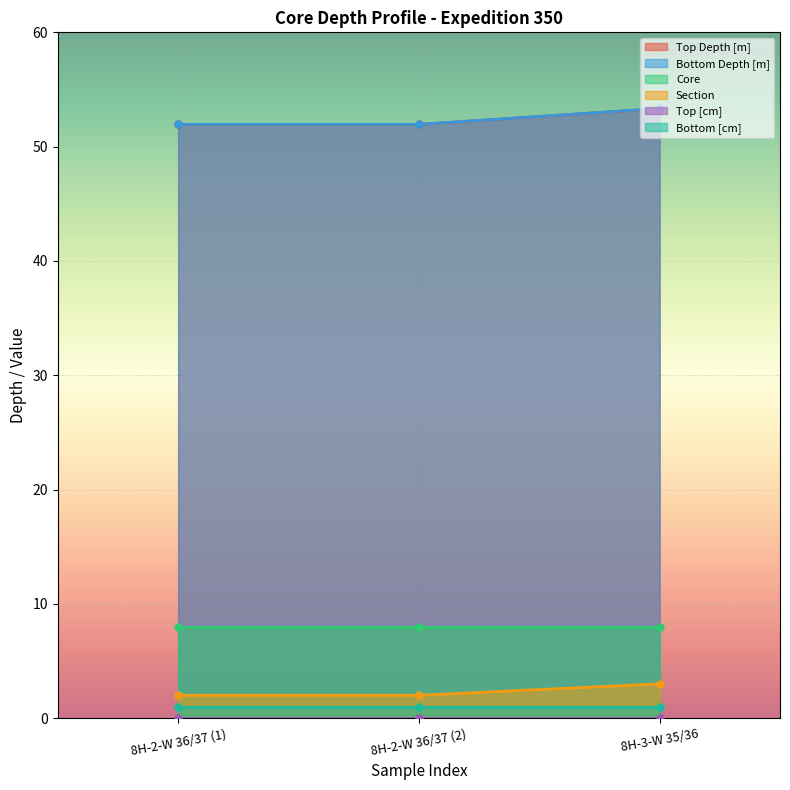

Is the value of Top Depth [m] at 8H-2-W 36/37 (1) greater than the value of Bottom Depth [m] at 8H-3-W 35/36?

No